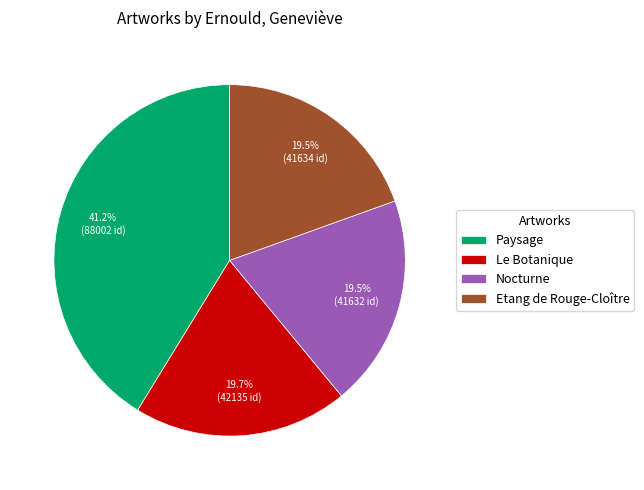

To the nearest percent, what percentage of the pie is Le Botanique?

20%